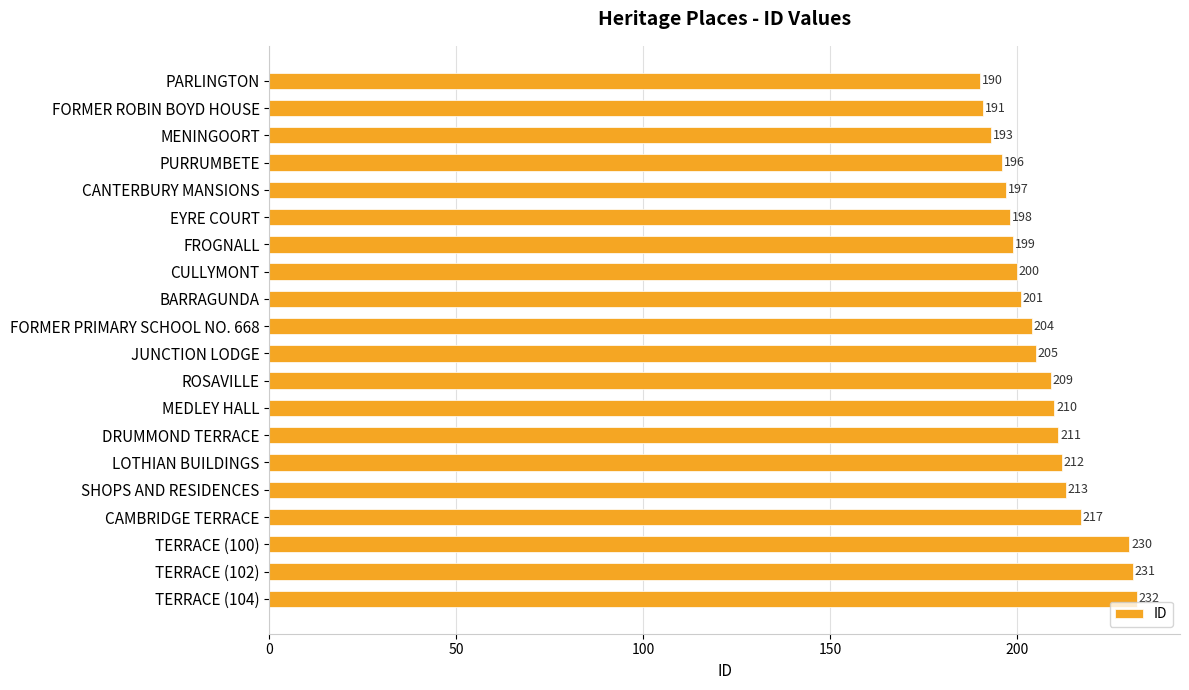

Does the chart contain stacked bars?

No